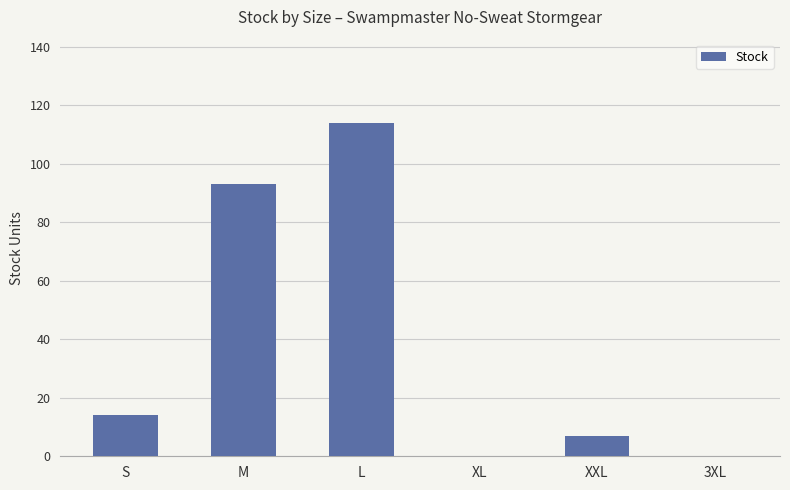

The chart shows a value of -58 at XL. True or false?

False